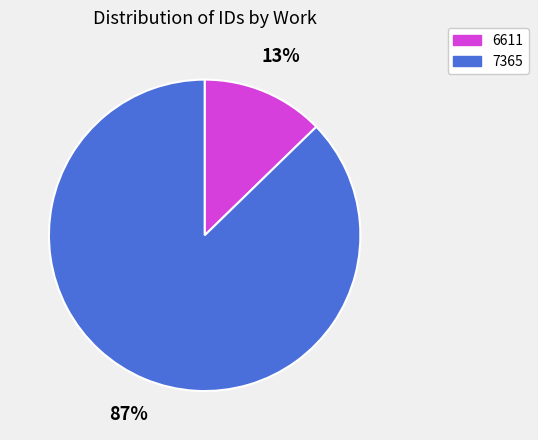

To the nearest percent, what is the average slice percentage?

50%